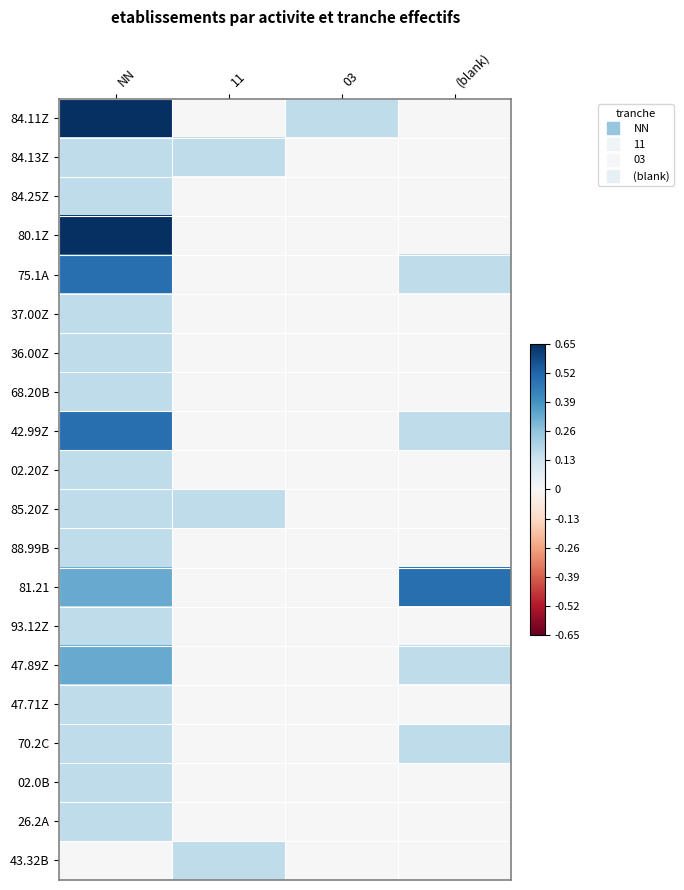

At 11, list the series in order from largest to smallest.

84.13Z, 85.20Z, 43.32B, 84.11Z, 84.25Z, 80.1Z, 75.1A, 37.00Z, 36.00Z, 68.20B, 42.99Z, 02.20Z, 88.99B, 81.21, 93.12Z, 47.89Z, 47.71Z, 70.2C, 02.0B, 26.2A